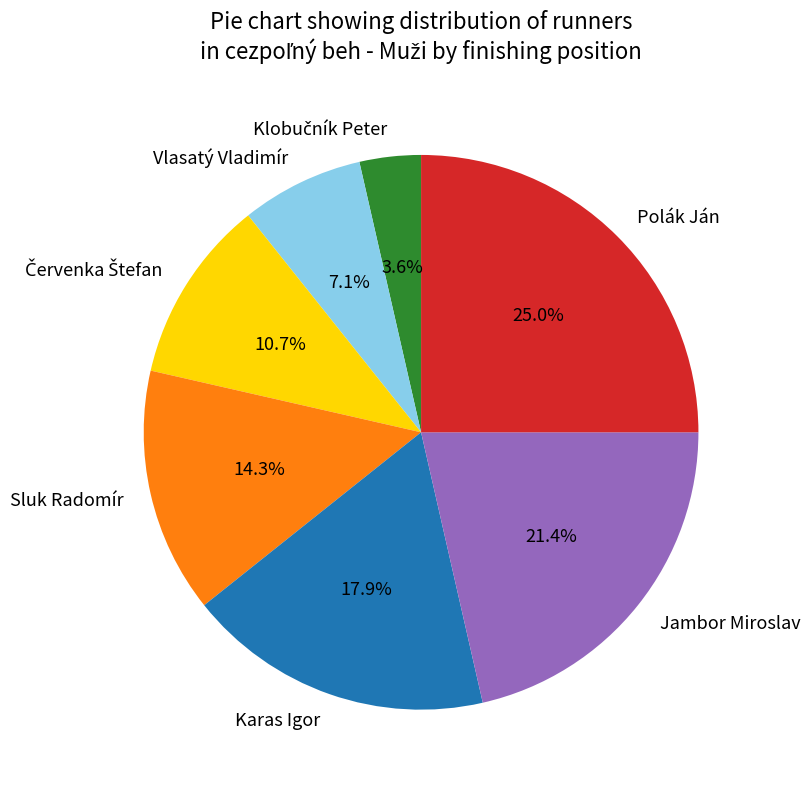

What is the total percentage of Karas Igor and Vlasatý Vladimír?

25.0%